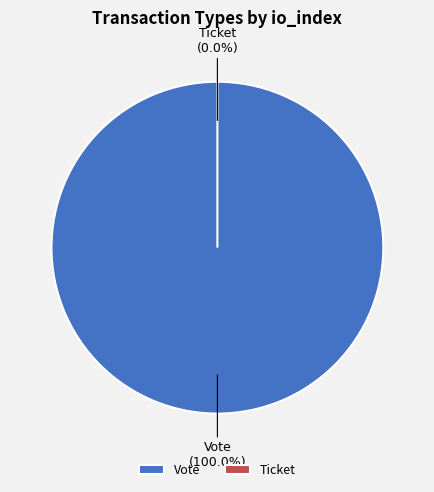

Is the sum of Vote and Ticket greater than half?

Yes